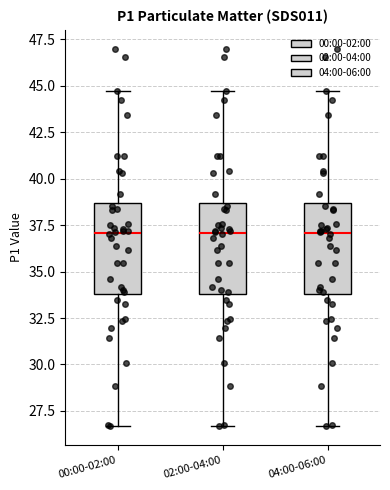

Where does the median line of the box for 04:00-06:00 sit on the y-axis? The values are not printed on the chart, so give them approximately, as read against the axis.

37.0